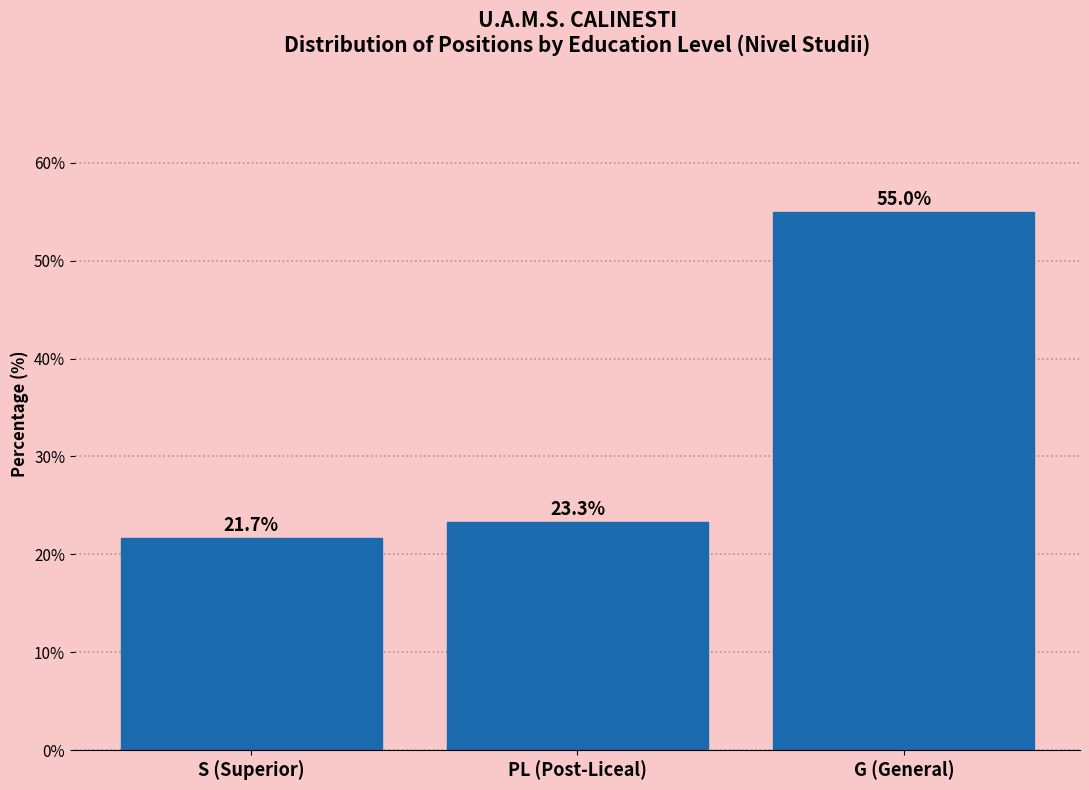

Reading left to right, transcribe all the data shown in this chart.

S (Superior)=21.7	PL (Post-Liceal)=23.3	G (General)=55.0